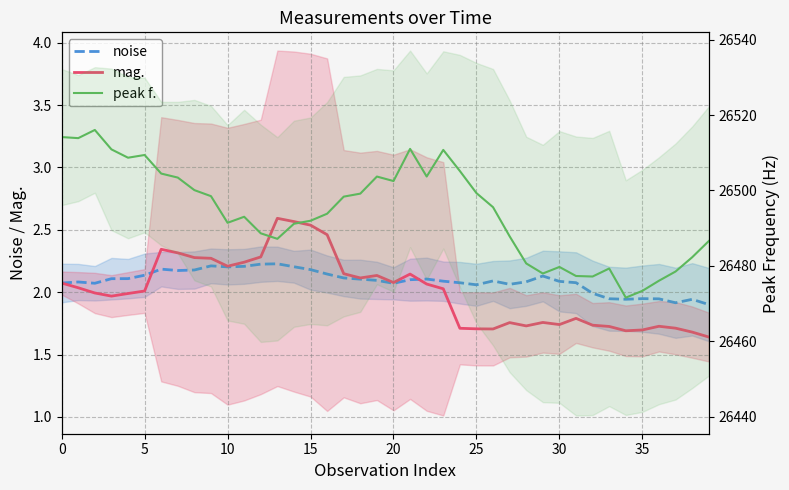

True or false: peak f. and noise cross at least once.

False